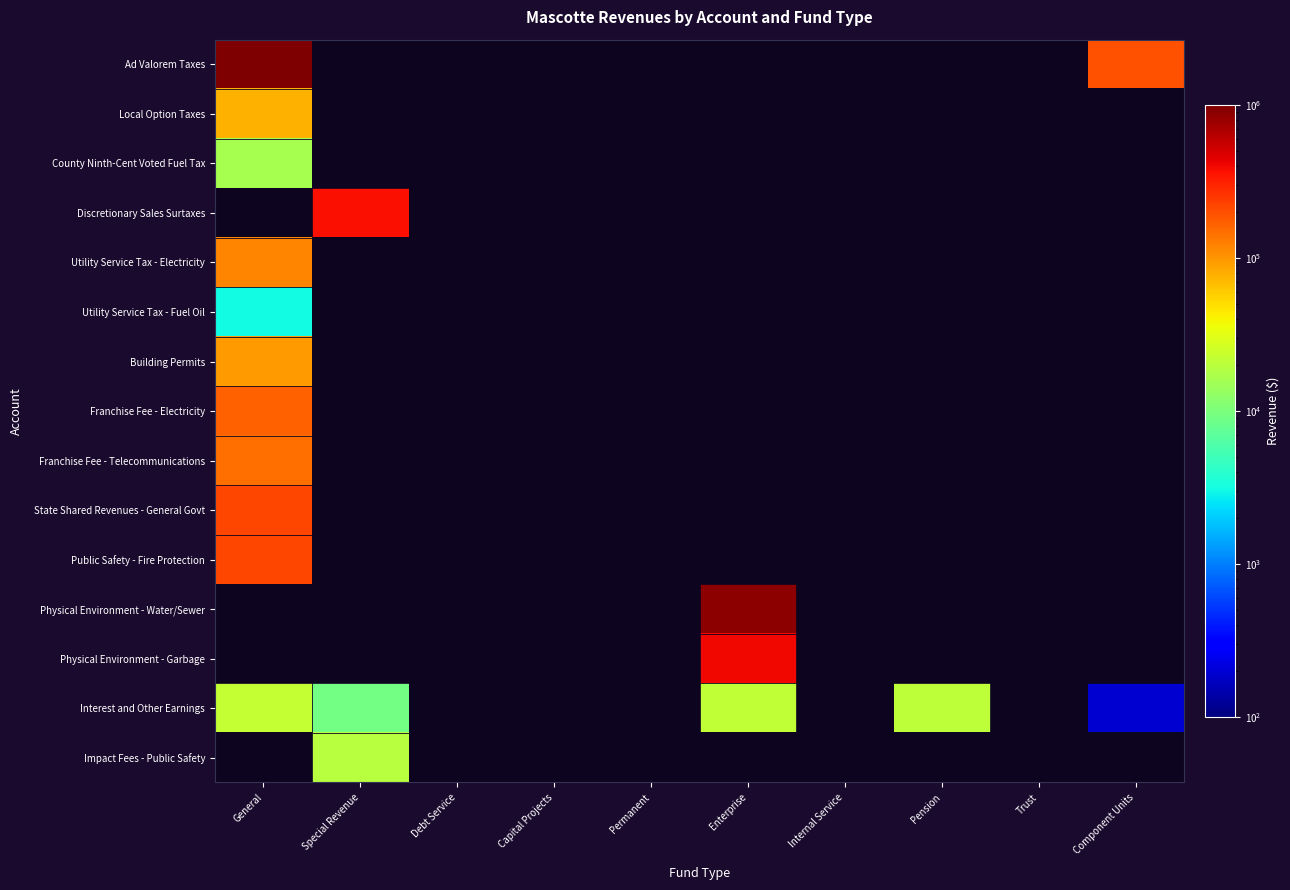

Which has a higher value, Permanent or Component Units?

Component Units